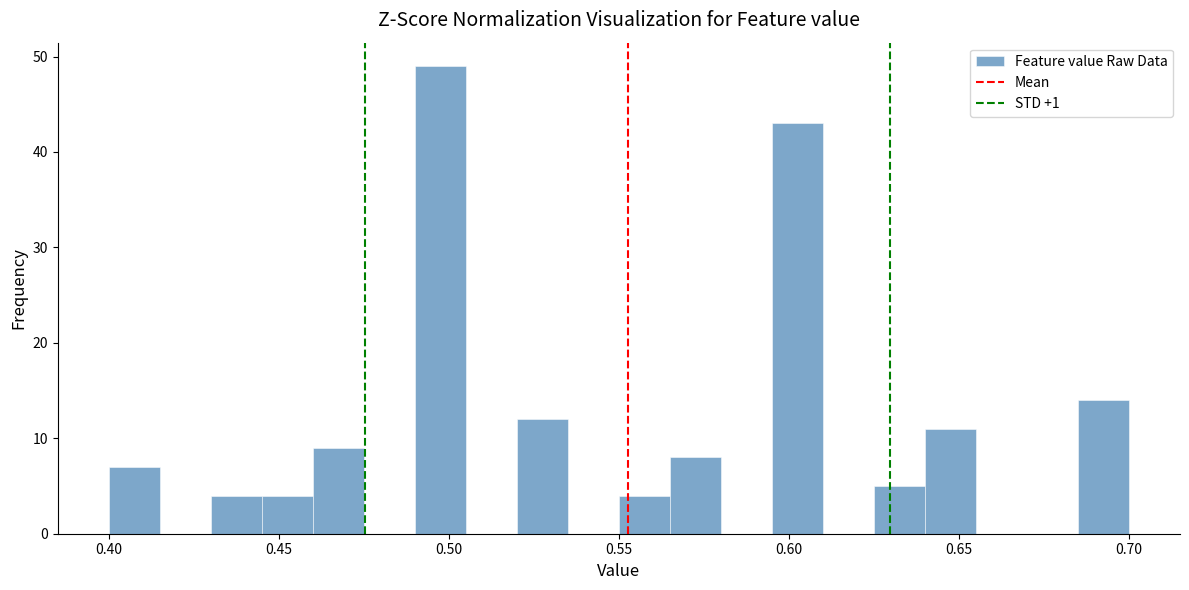

Read against the x-axis, roughly where is the centre of the tallest bar?

0.500